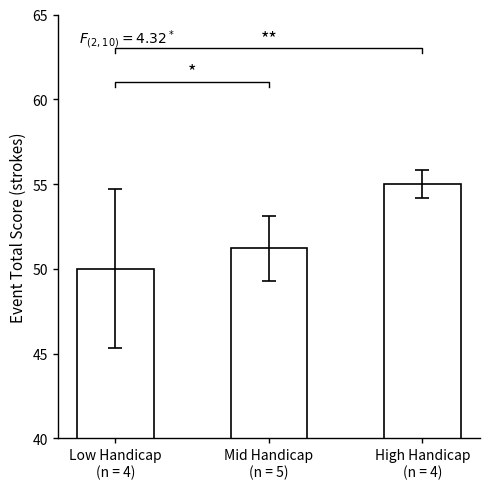

Rank the categories by value from highest to lowest.

High Handicap
(n = 4), Mid Handicap
(n = 5), Low Handicap
(n = 4)